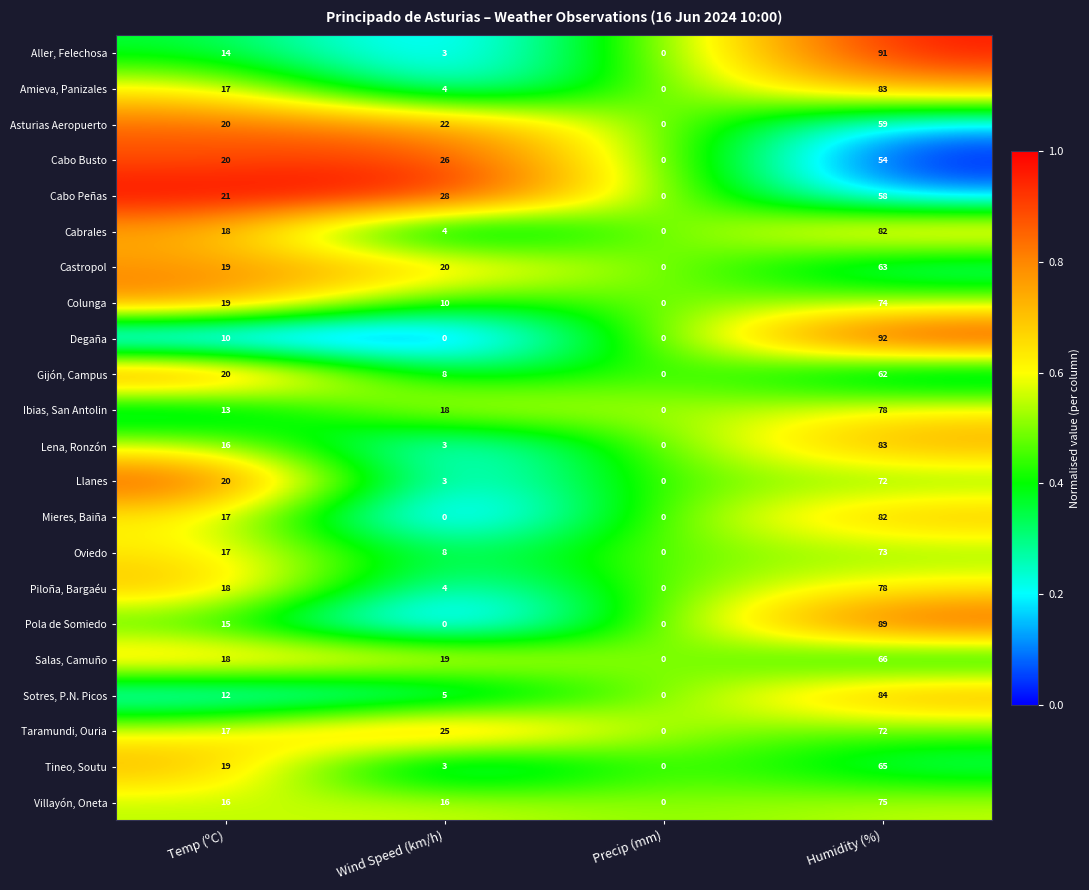

Which series has the largest range (max minus min)?

Degaña